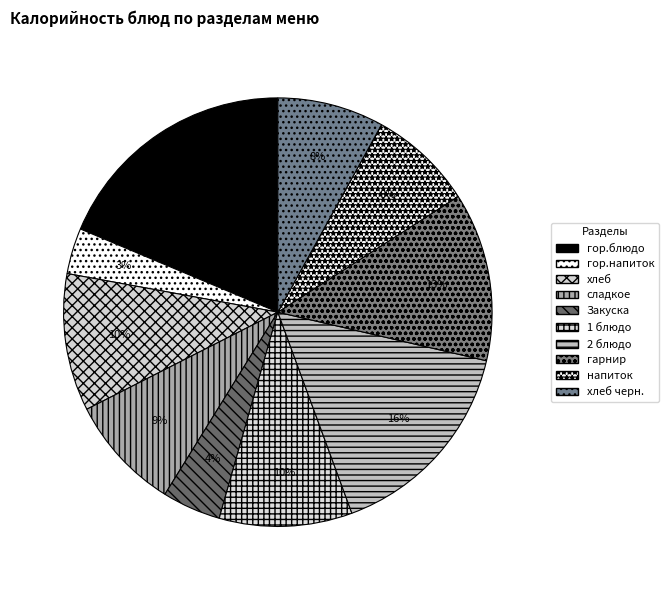

Do 1 блюдо and гор.напиток together represent more than half of the pie?

No